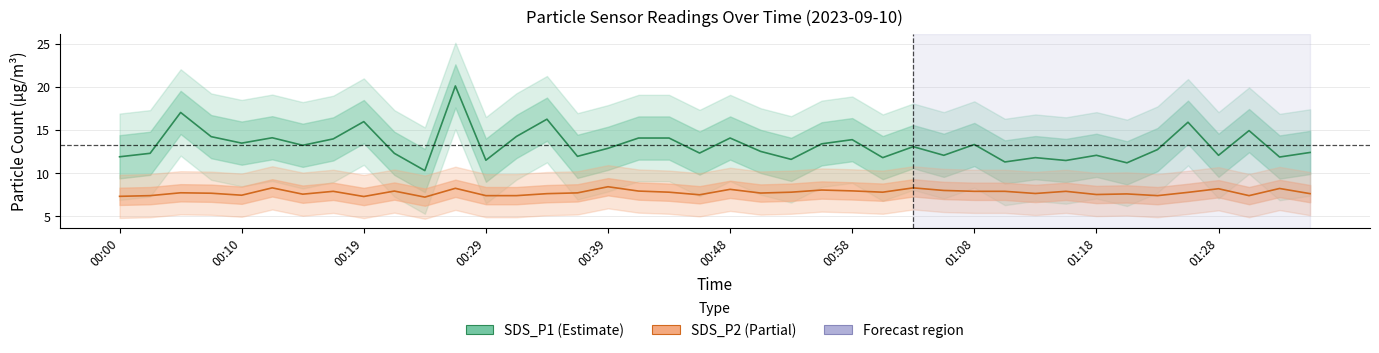

True or false: SDS_P2 has a value of 7.9 at 01:08.

True